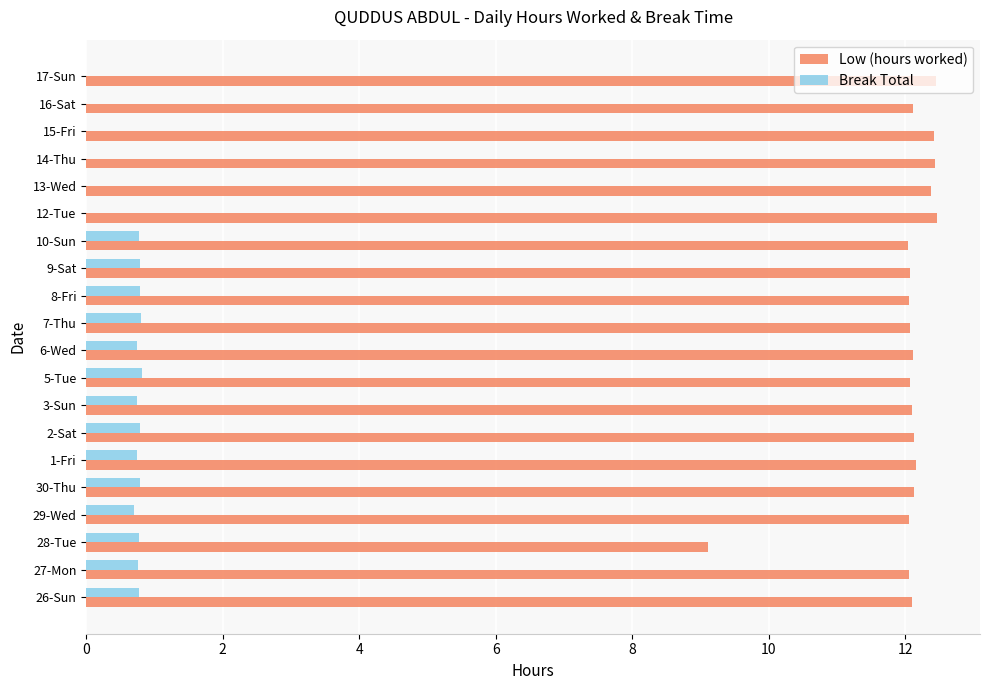

What is the total value across all series at 2-Sat?

12.9